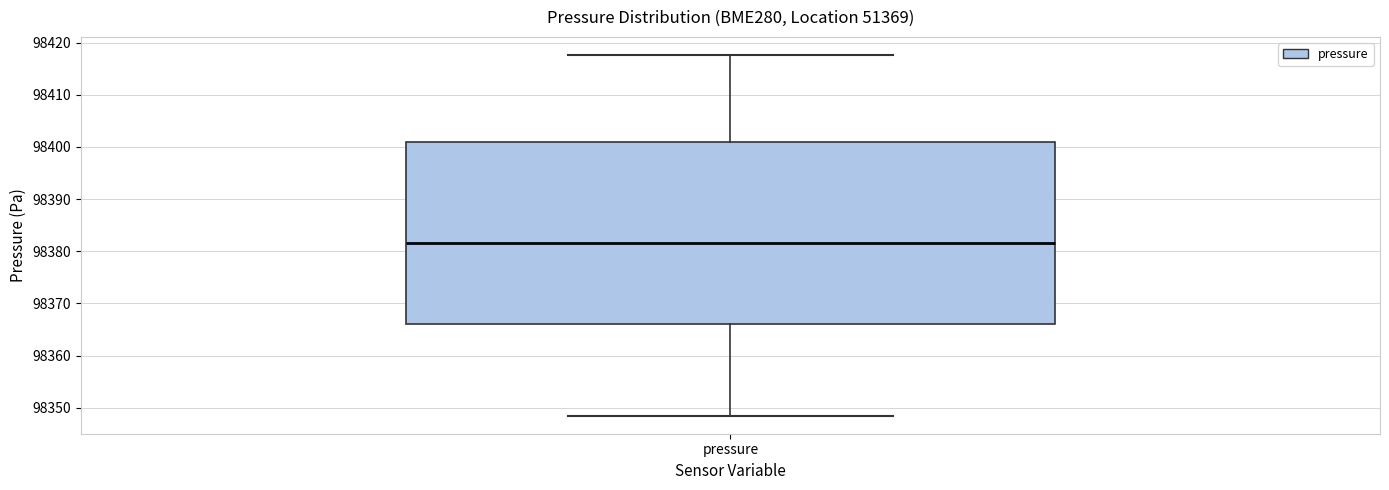

Where is the lower edge of the box for pressure on the y-axis? The values are not printed on the chart, so give them approximately, as read against the axis.

98366